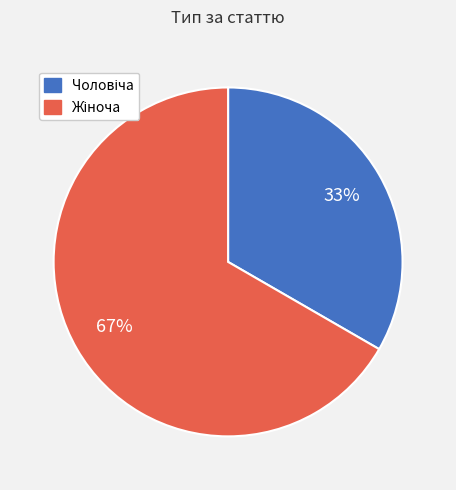

Is there a majority slice in this chart?

Yes